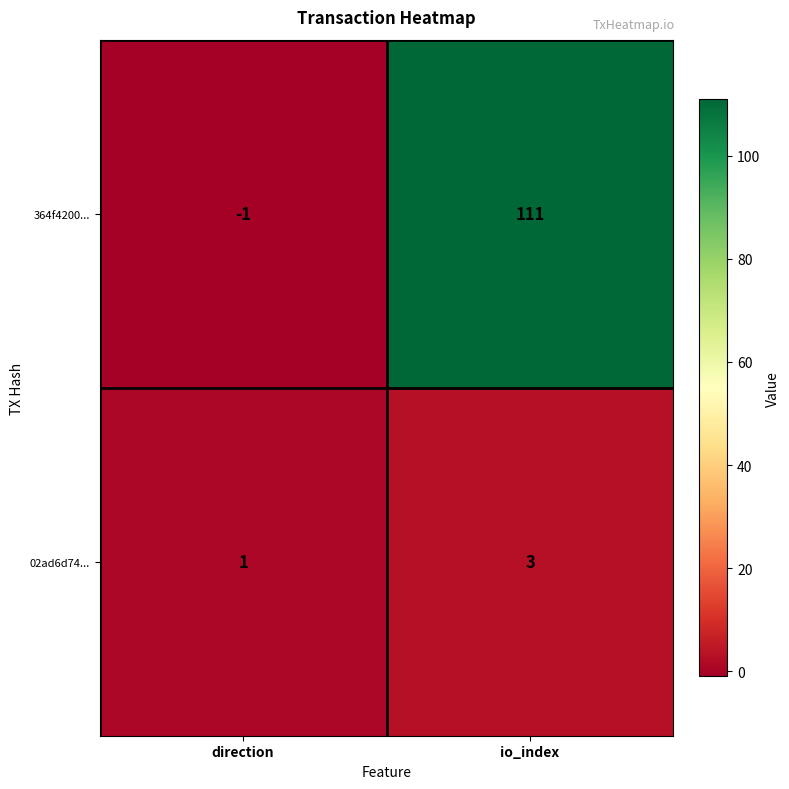

Which category has the highest value in the 364f4200... series?

io_index